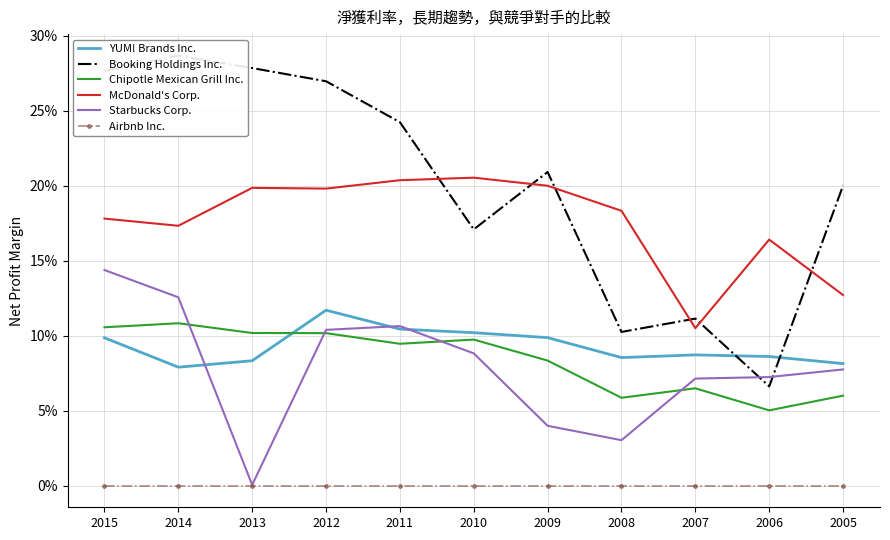

True or false: Chipotle Mexican Grill Inc. and Airbnb Inc. cross at least once.

False